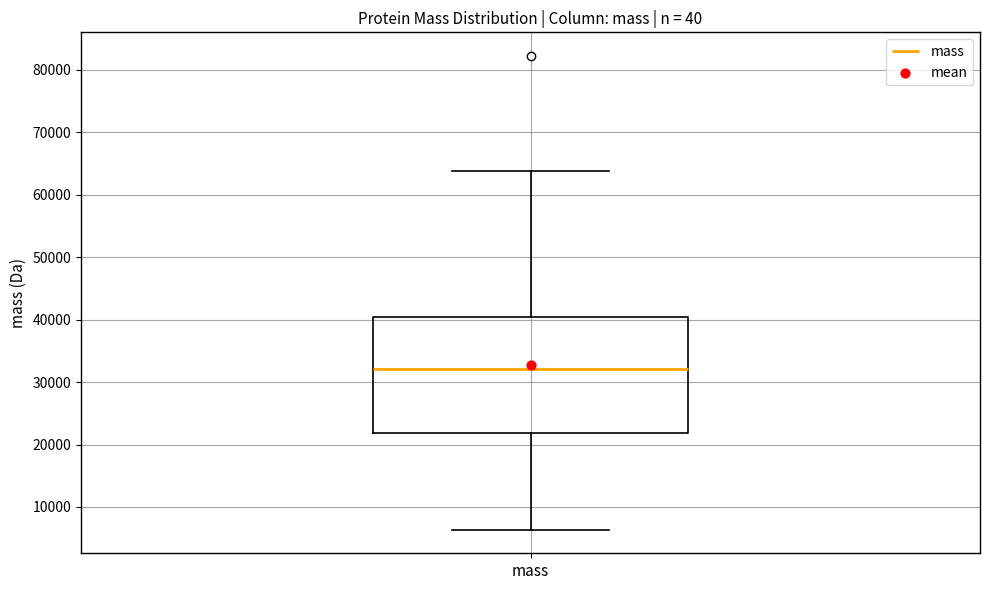

Transcribe this box plot: give where the median line is, the range the box spans, and where the two whiskers end, as read against the y-axis. The values are not printed on the chart, so give them approximately, as read against the axis.

median 32000, box 22000 to 40000, whiskers 6000 to 64000